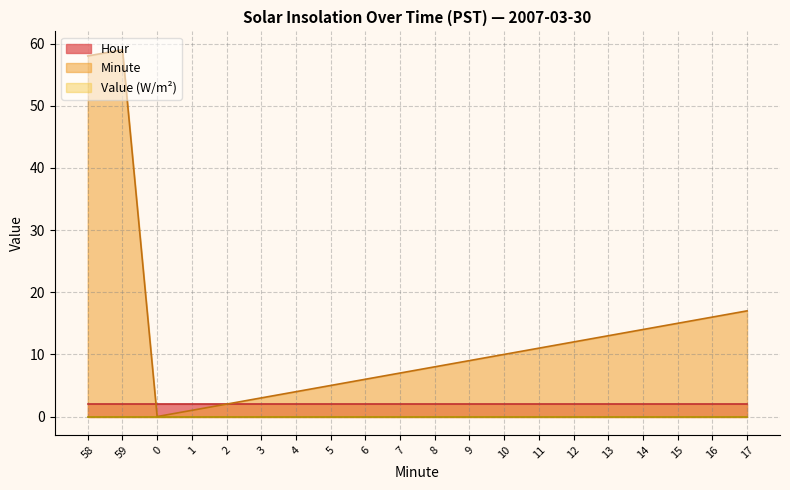

What position from the right is 58?

20